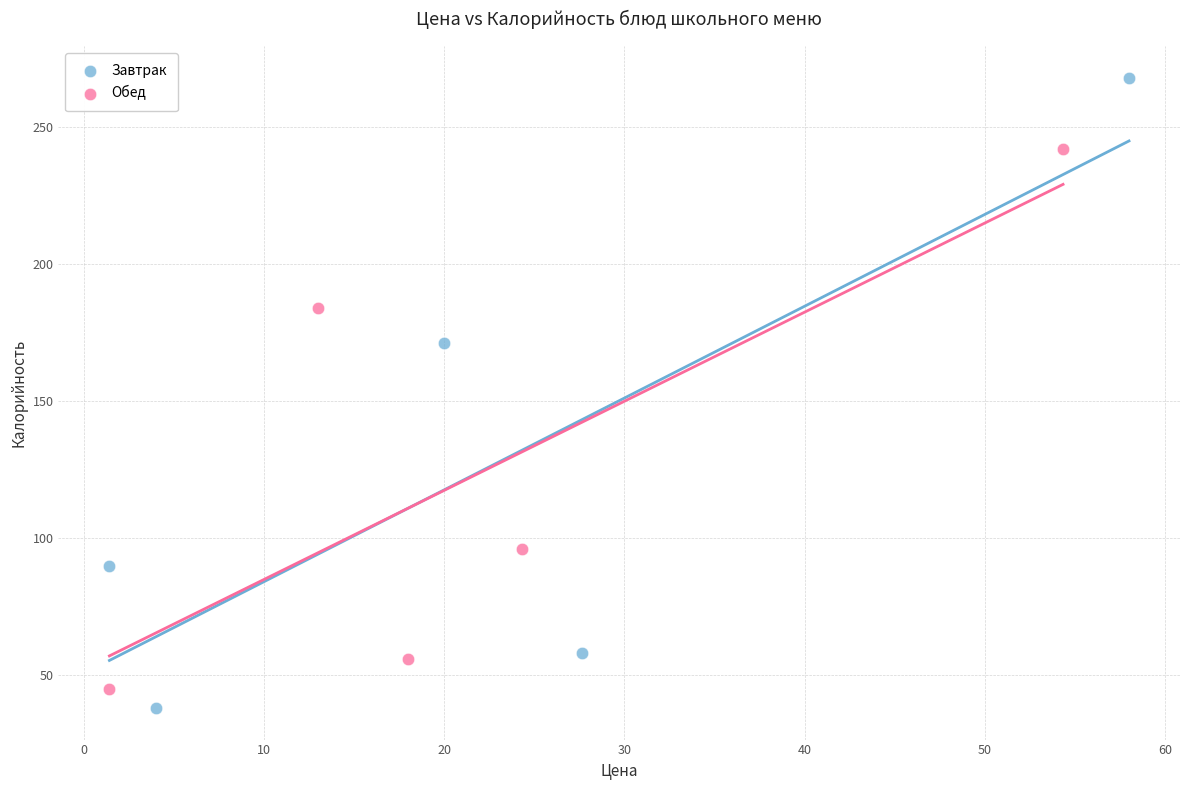

Which series reaches the maximum Y coordinate?

Завтрак